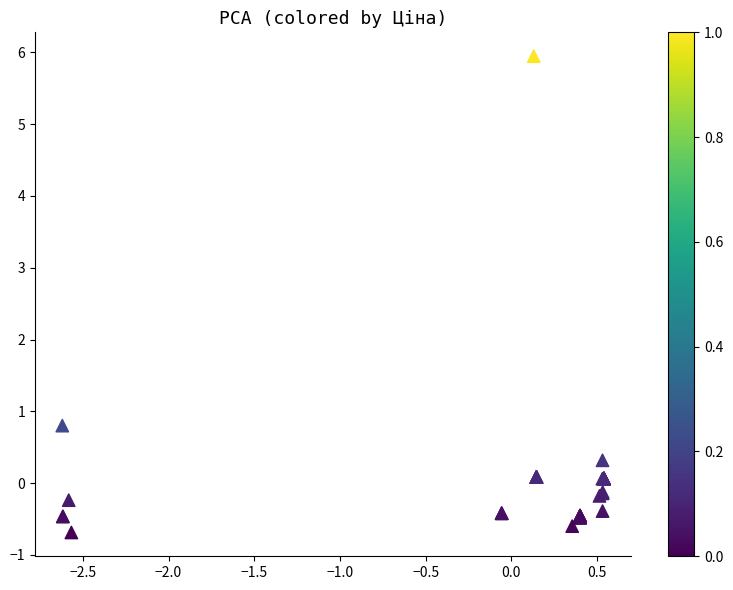

What Y value in the scatter plot is closest to 2?

0.8